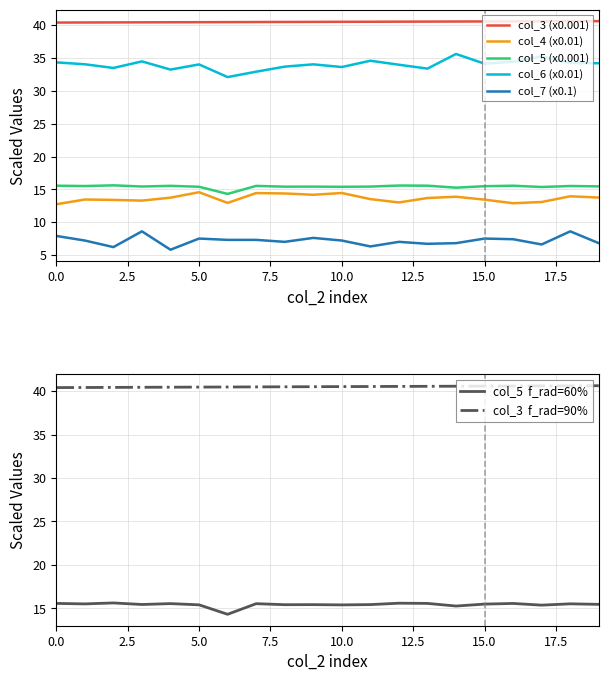

Does the chart display data point markers on the line(s)?

No